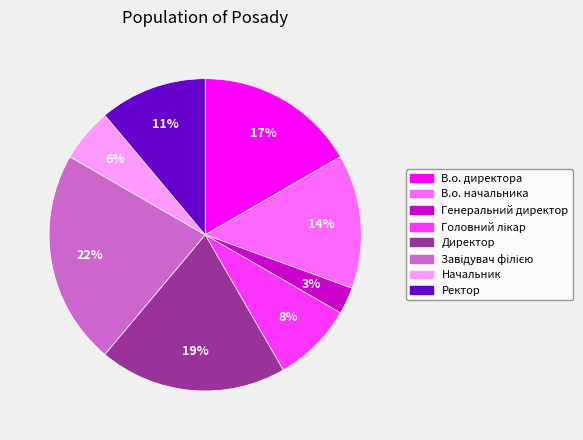

The В.о. начальника slice represents 14% of the pie. True or false?

True